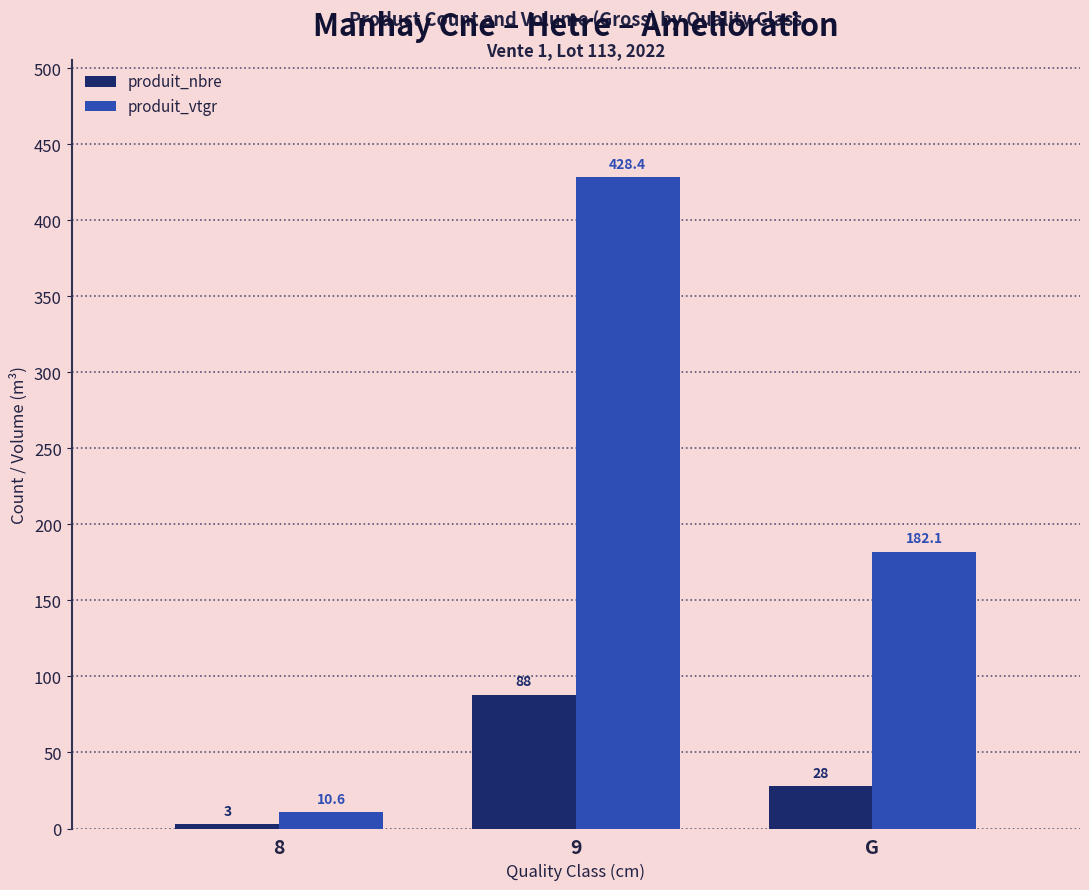

Which series has the largest total across all categories?

produit_vtgr